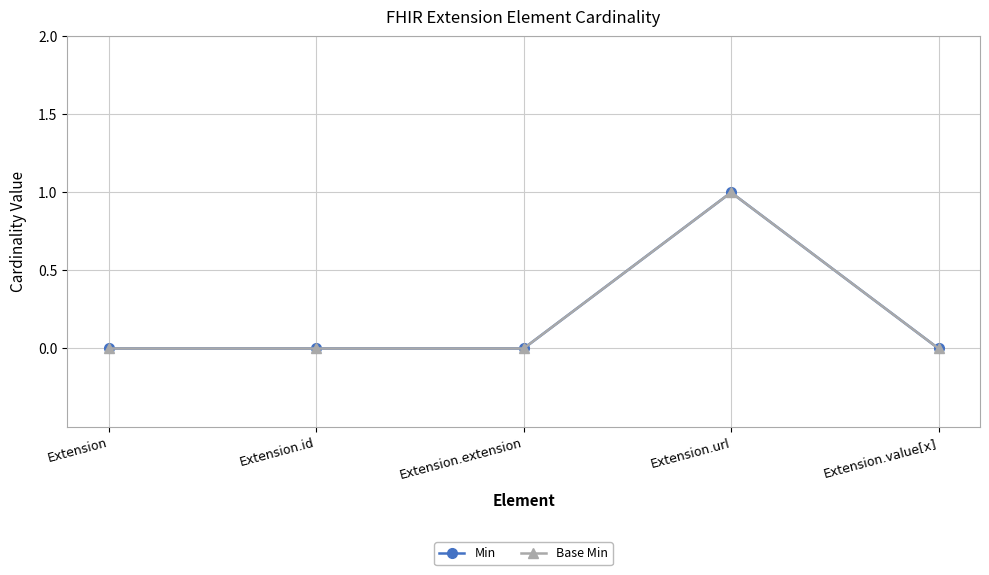

List the series in order of their peak value, lowest first.

Min, Base Min